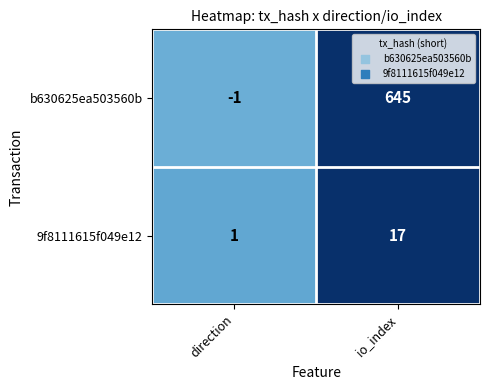

How many data points in 9f8111615f049e12 are less than 17?

1